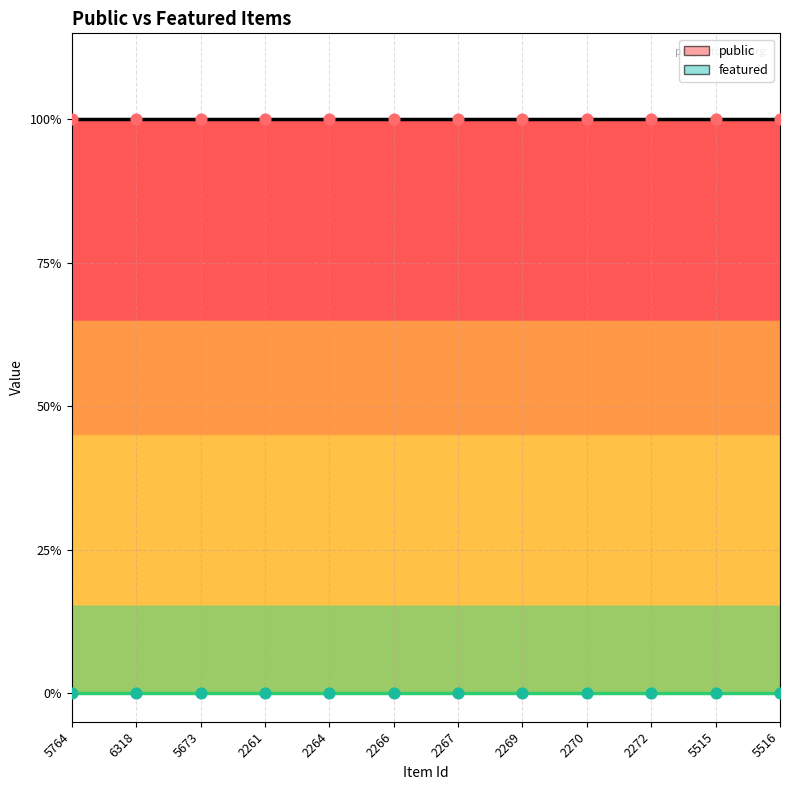

Which series has the largest total across all categories?

public